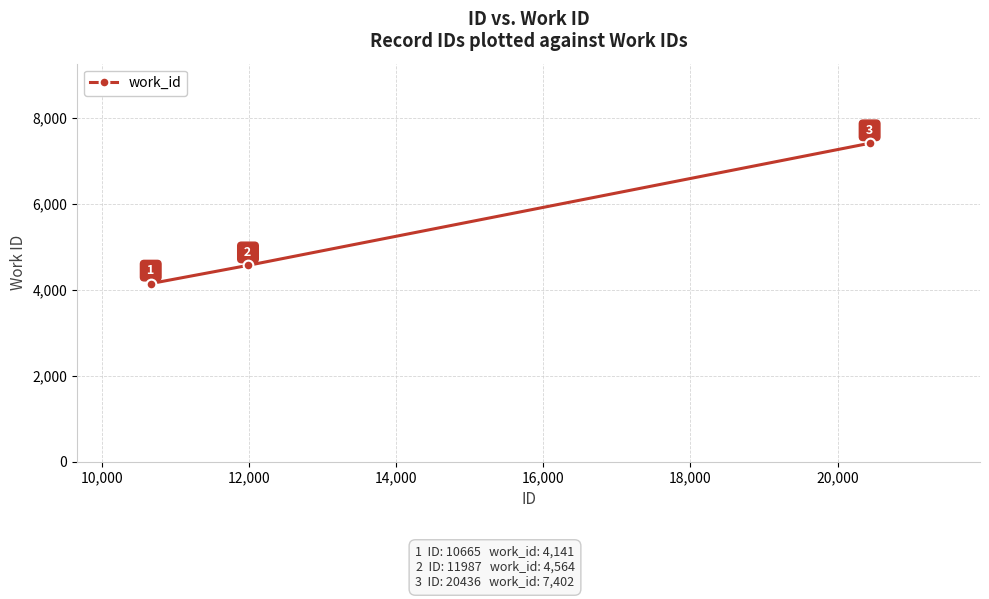

What is the smallest value displayed?

4141